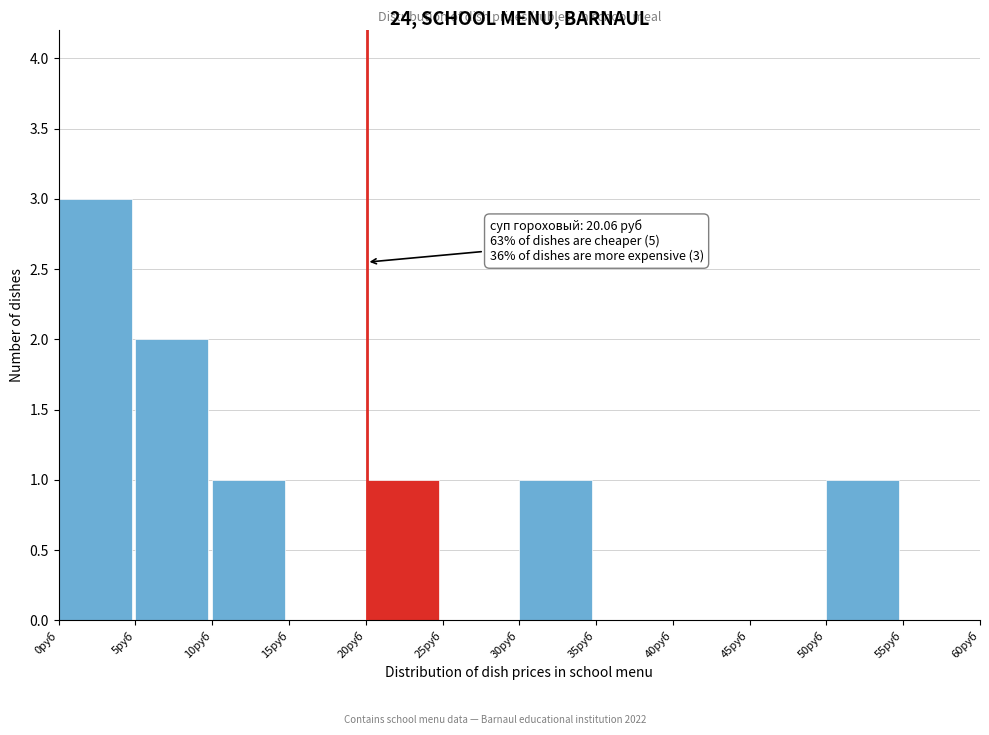

Over which range of the x-axis is the bar tallest?

0 to 5